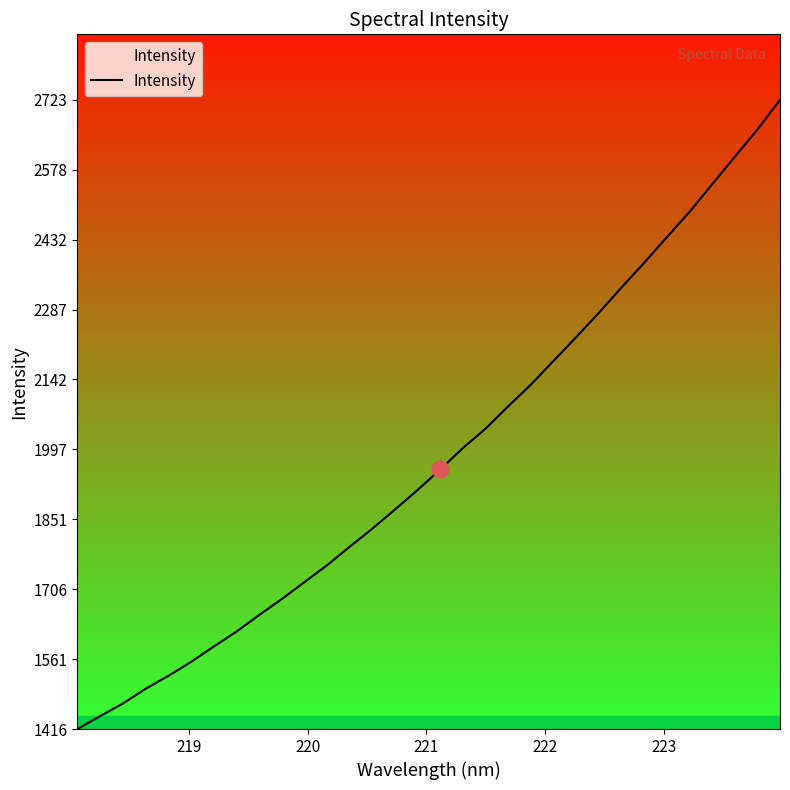

What is the greatest value displayed?

2722.9